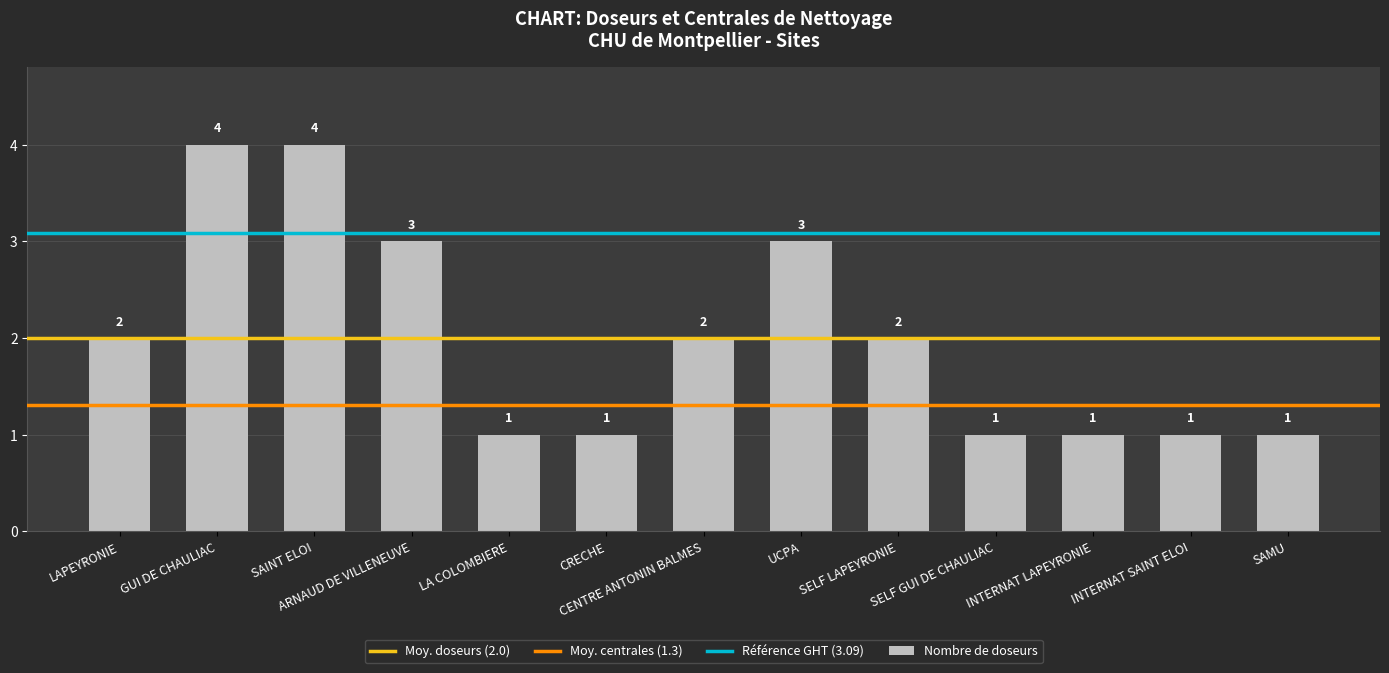

The value at LA COLOMBIERE is 0. True or false?

False